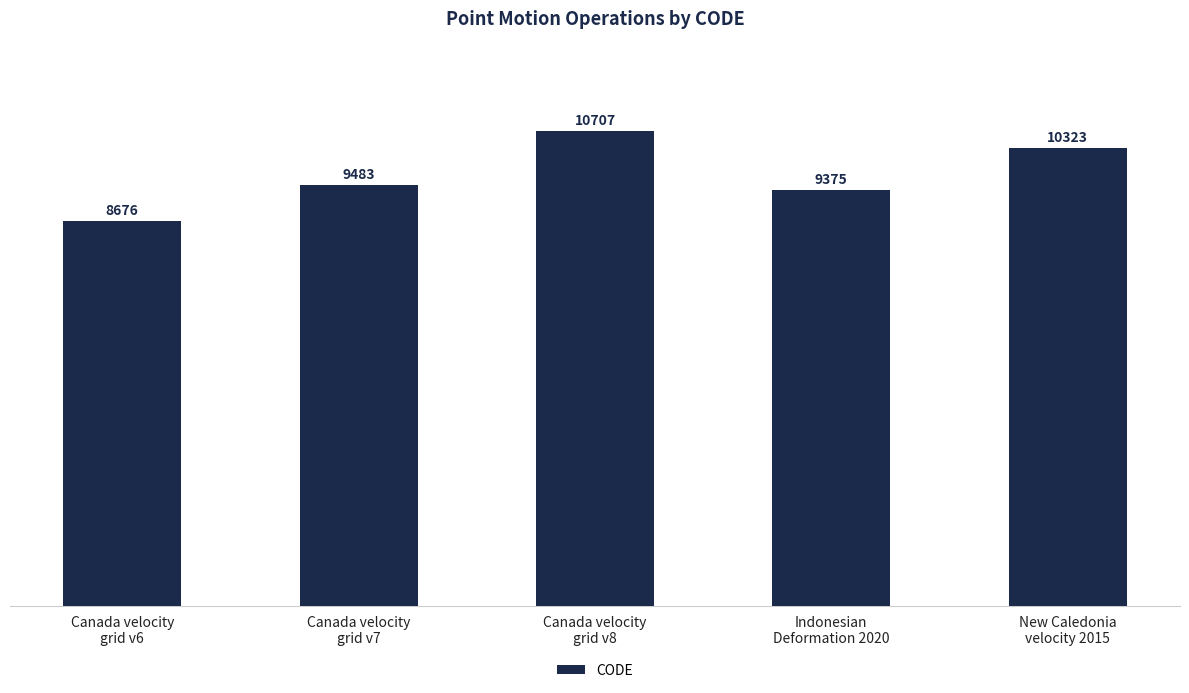

List the labels in order of value, largest first.

Canada velocity
grid v8, New Caledonia
velocity 2015, Canada velocity
grid v7, Indonesian
Deformation 2020, Canada velocity
grid v6